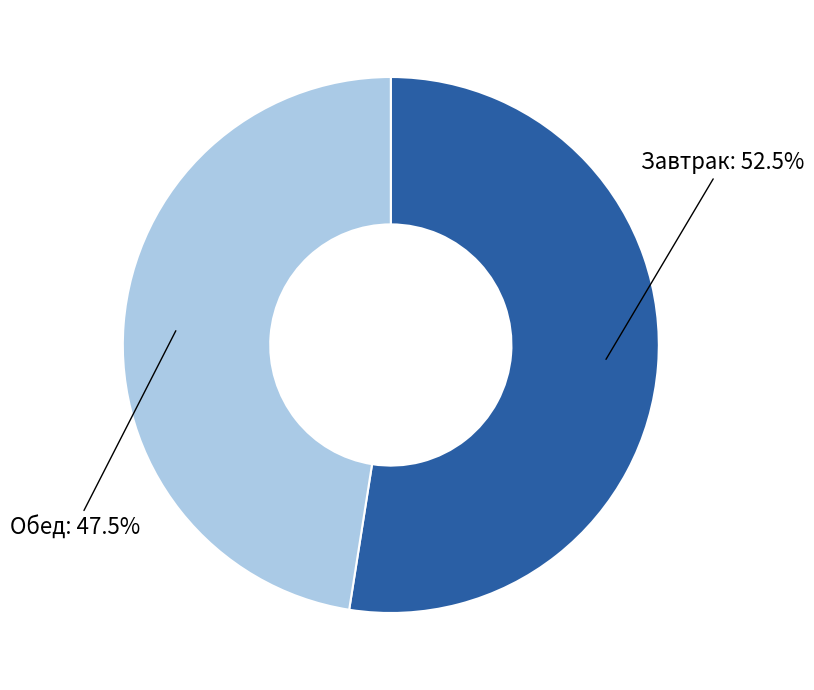

Does any single category account for the majority?

Yes